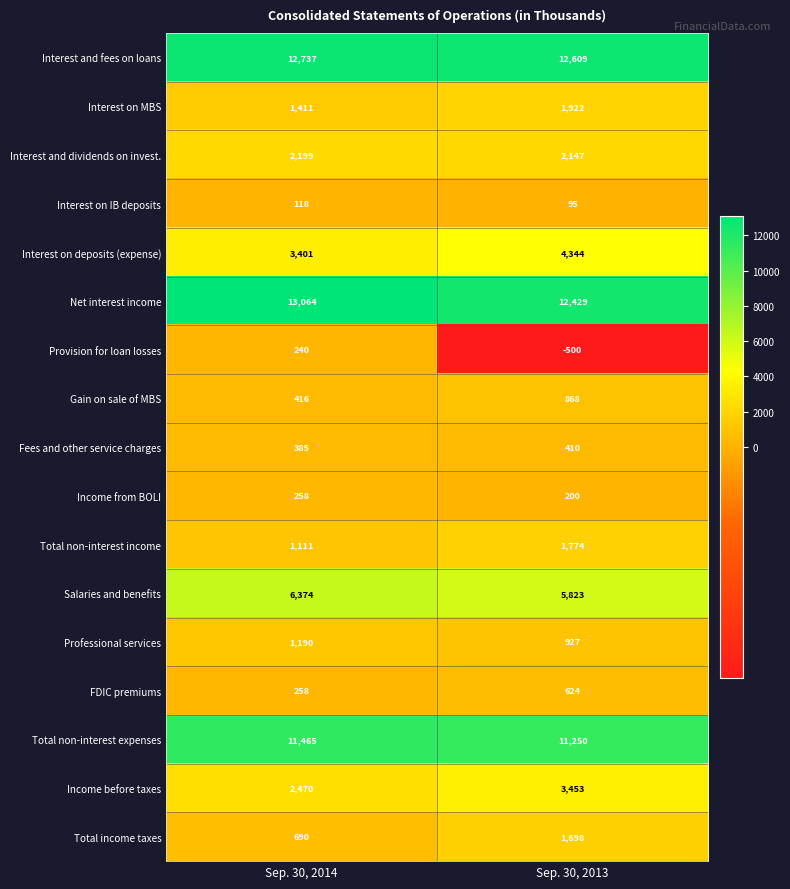

True or false: Interest on IB deposits has a value of 95 at Sep. 30, 2013.

True